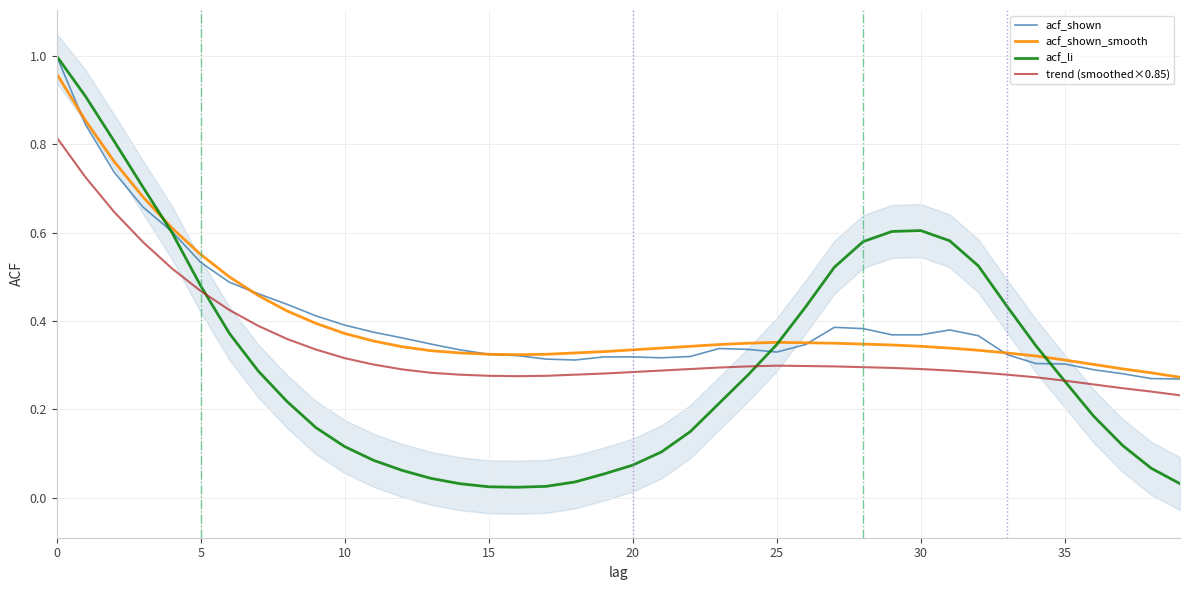

How many lines are shown in the chart?

4